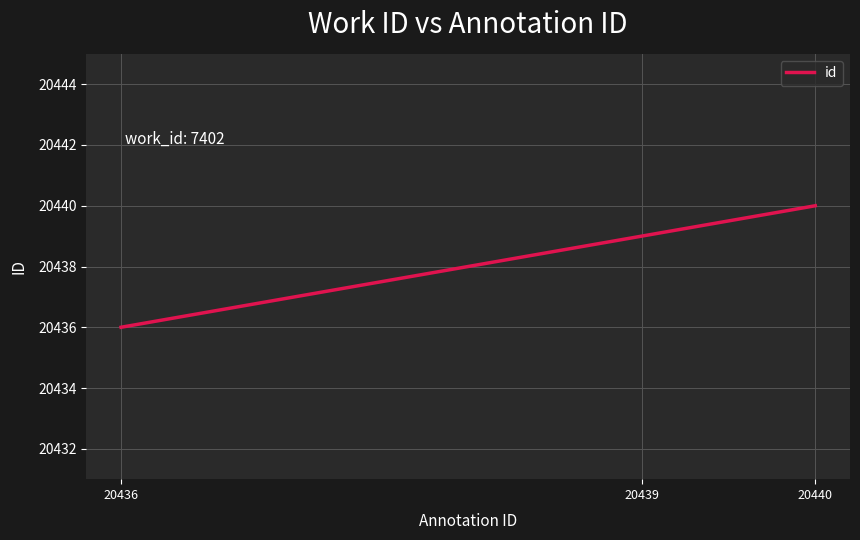

Count the values in the range 20436 to 20440.

3